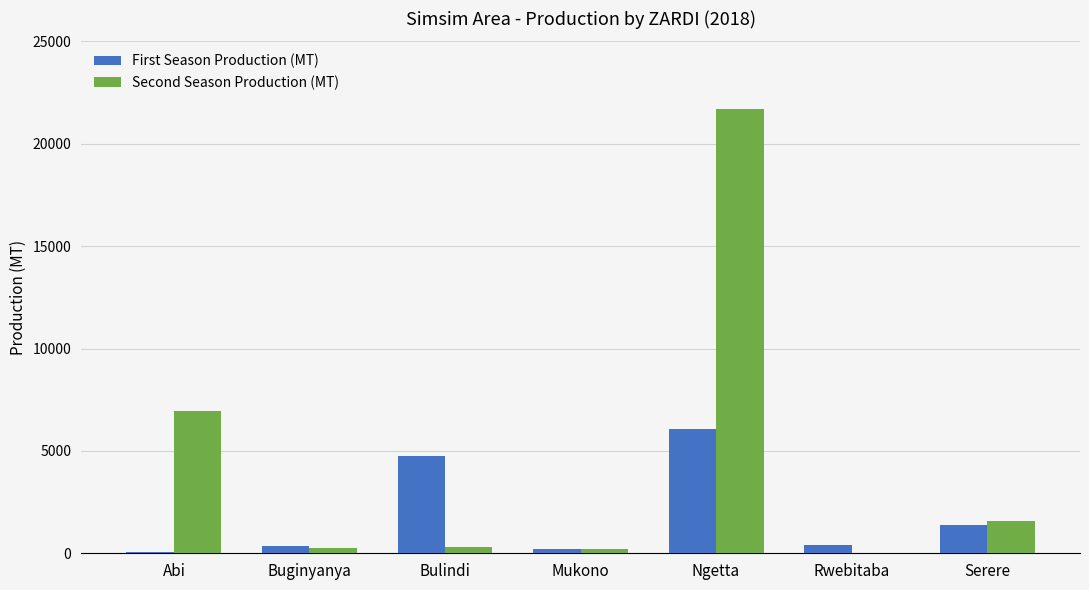

At which category is the sum across all series the highest?

Ngetta